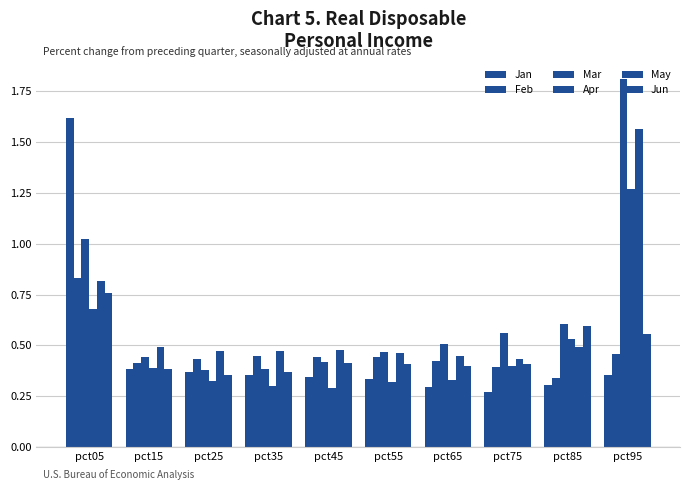

How many bars are there in each group?

6